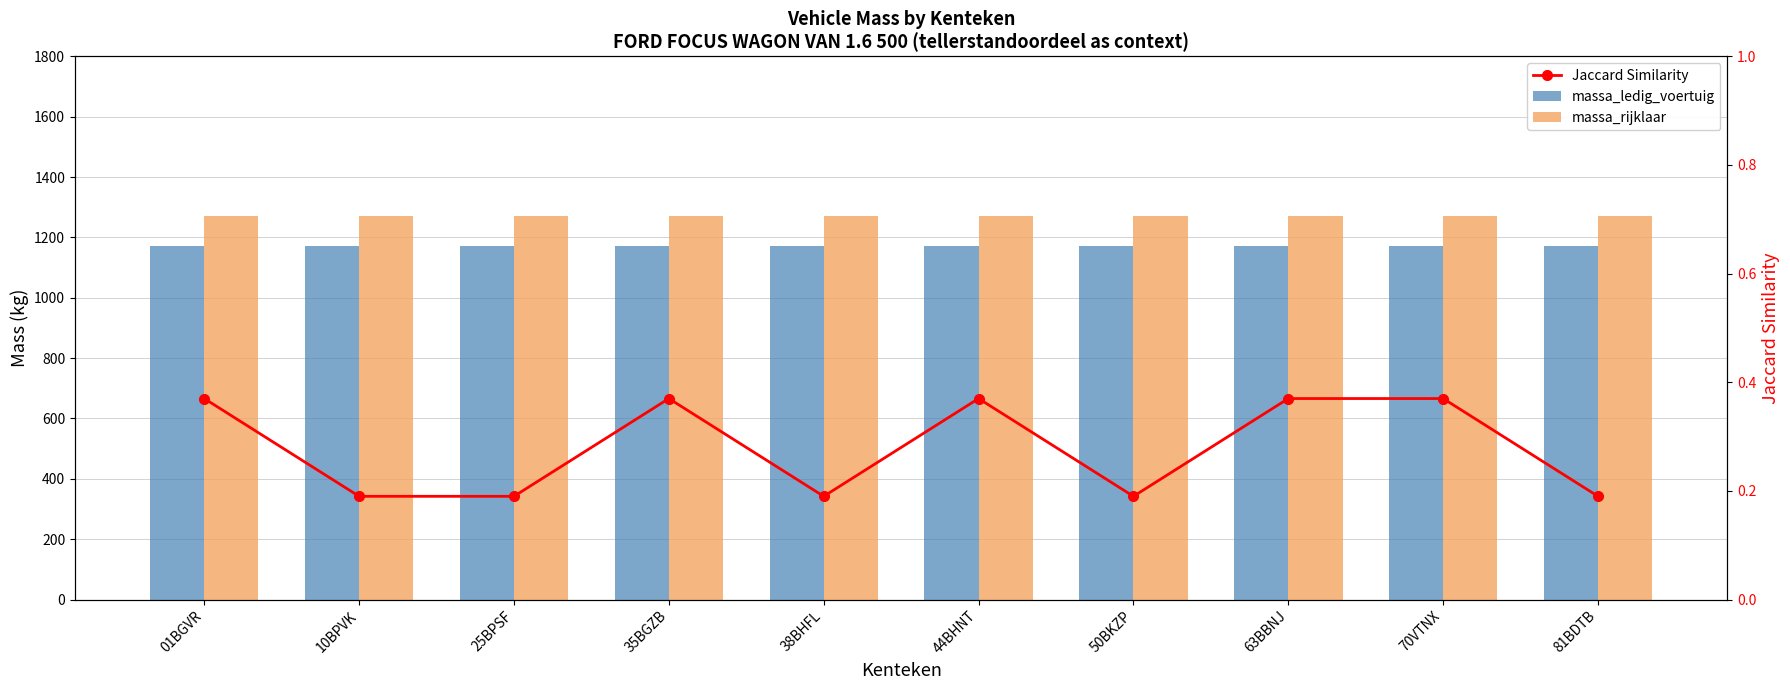

At which category does the chart reach its minimum across all series?

10BPVK